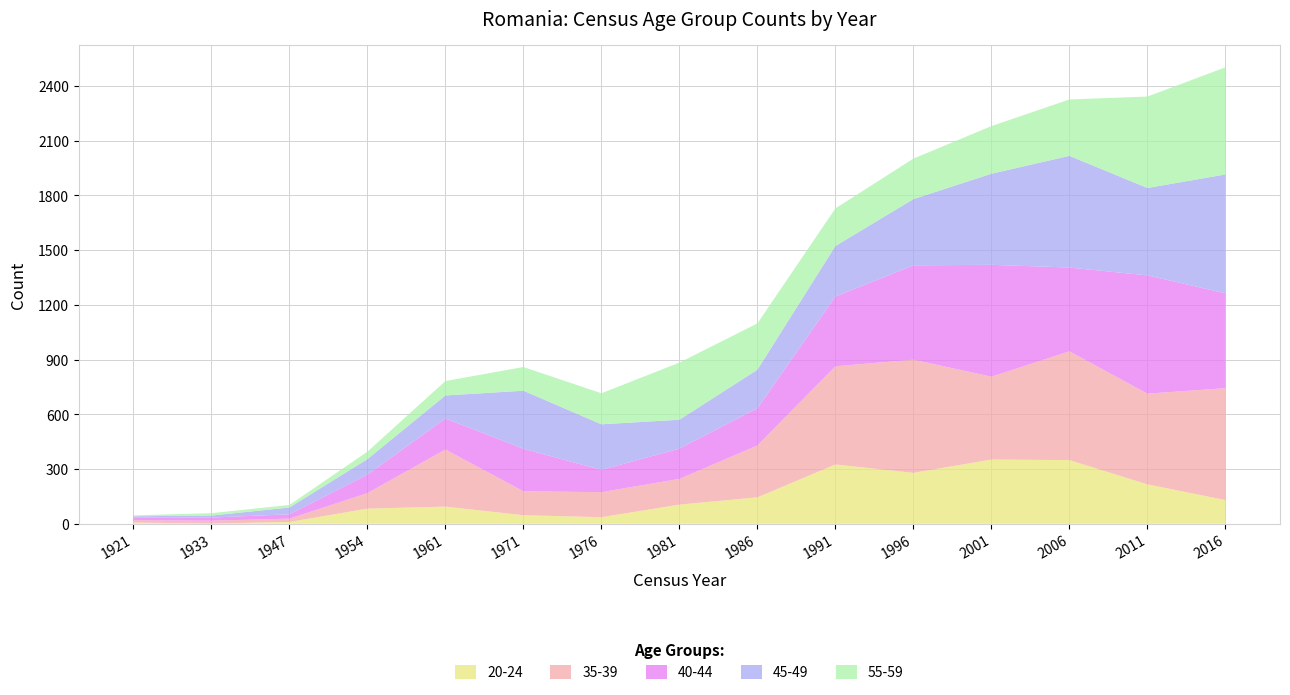

Reading left to right, list all the values displayed in this chart.

20-24: 1921=7	1933=1	1947=10	1954=83	1961=94	1971=47	1976=36	1981=105	1986=145	1991=325	1996=279	2001=352	2006=349	2011=216	2016=130
35-39: 1921=12	1933=16	1947=18	1954=85	1961=313	1971=131	1976=137	1981=141	1986=284	1991=538	1996=620	2001=454	2006=596	2011=497	2016=613
40-44: 1921=16	1933=17	1947=24	1954=101	1961=170	1971=233	1976=122	1981=166	1986=204	1991=382	1996=517	2001=613	2006=459	2011=648	2016=520
45-49: 1921=6	1933=11	1947=37	1954=85	1961=126	1971=318	1976=250	1981=158	1986=211	1991=277	1996=363	2001=499	2006=612	2011=479	2016=651
55-59: 1921=5	1933=13	1947=14	1954=41	1961=79	1971=130	1976=170	1981=313	1986=254	1991=206	1996=222	2001=261	2006=309	2011=501	2016=587